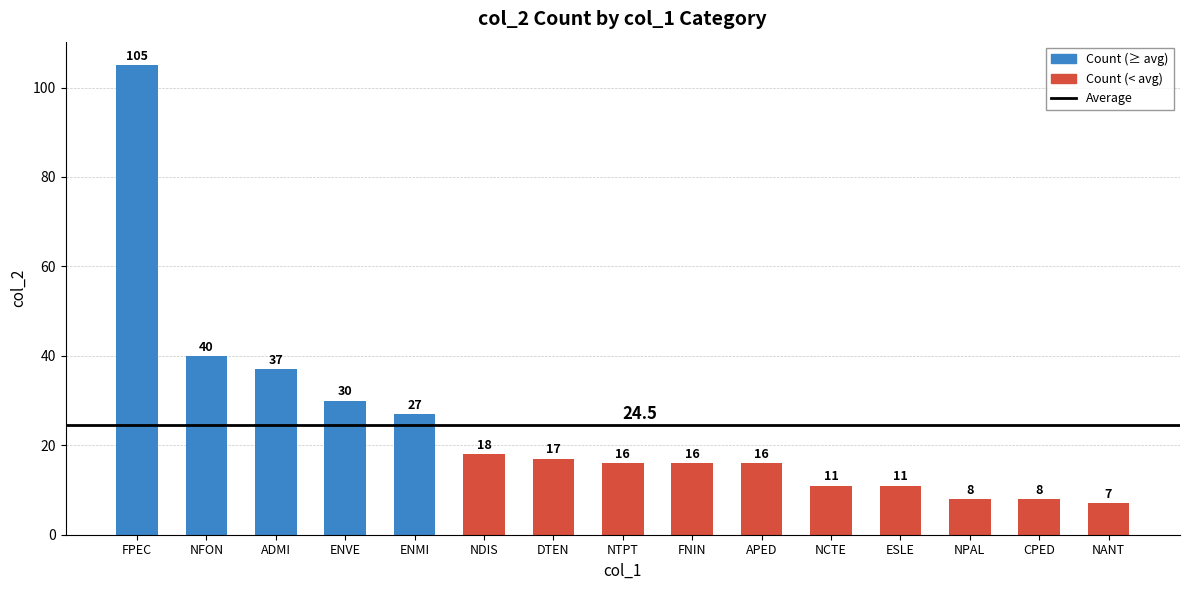

Reading left to right, transcribe all the data shown in this chart.

FPEC=105	NFON=40	ADMI=37	ENVE=30	ENMI=27	NDIS=18	DTEN=17	NTPT=16	FNIN=16	APED=16	NCTE=11	ESLE=11	NPAL=8	CPED=8	NANT=7